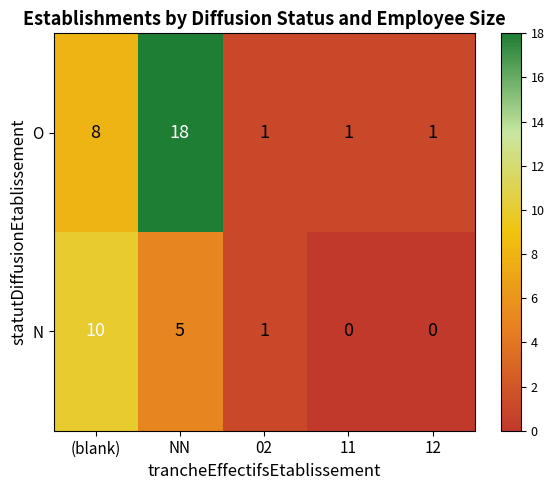

Which series has the largest total across all categories?

O